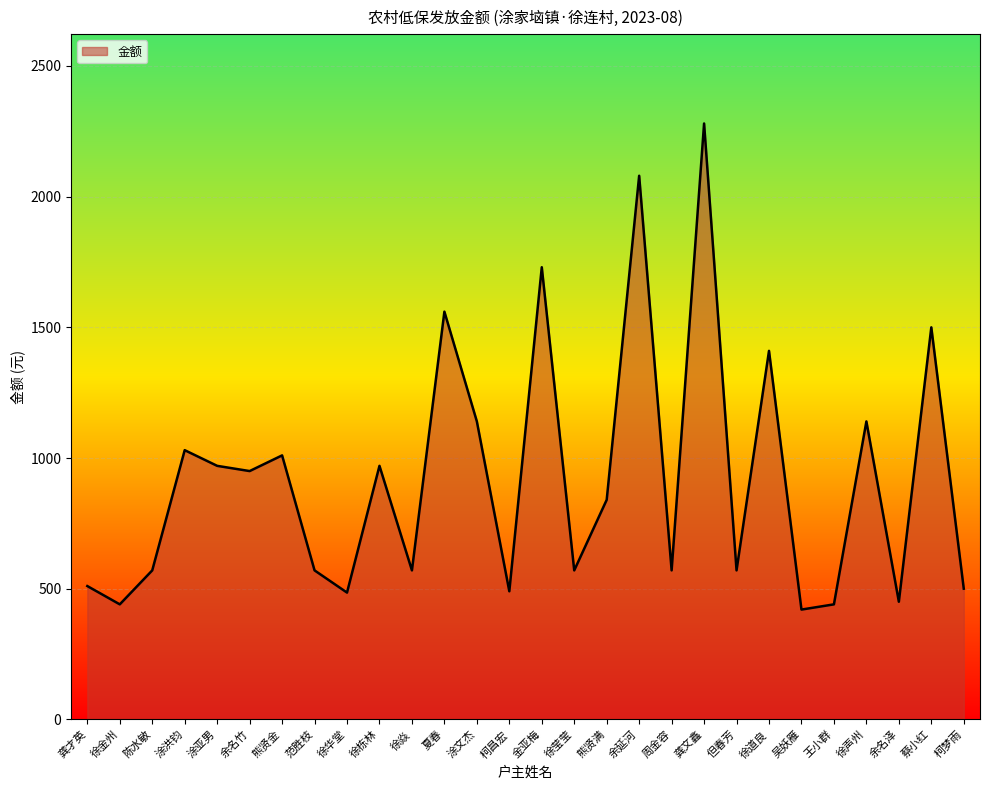

What is the greatest value displayed?

2280